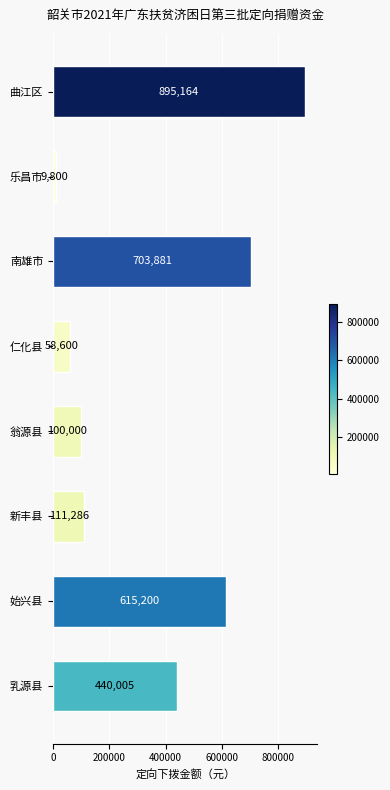

Are the bars horizontal?

Yes